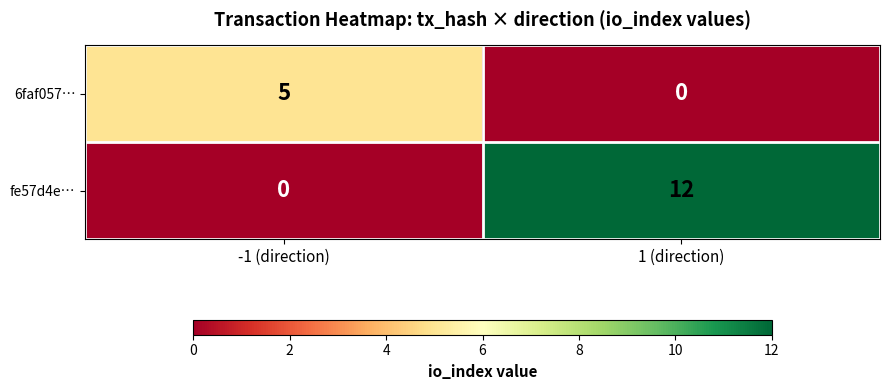

Rank the series at -1 (direction) from highest to lowest value.

6faf057…, fe57d4e…